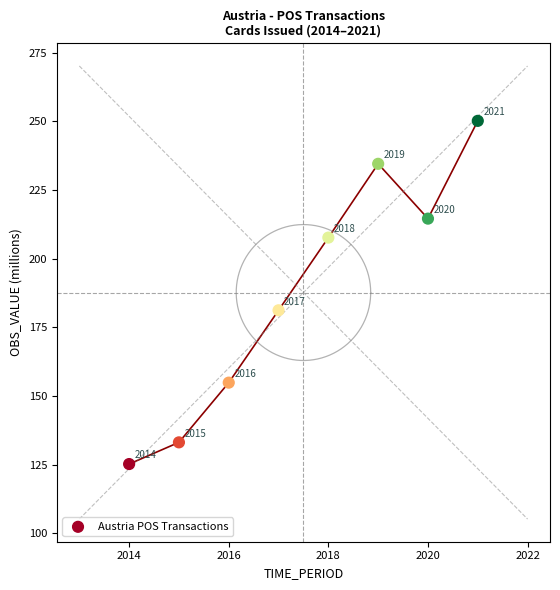

What is the average Y value?

187.7